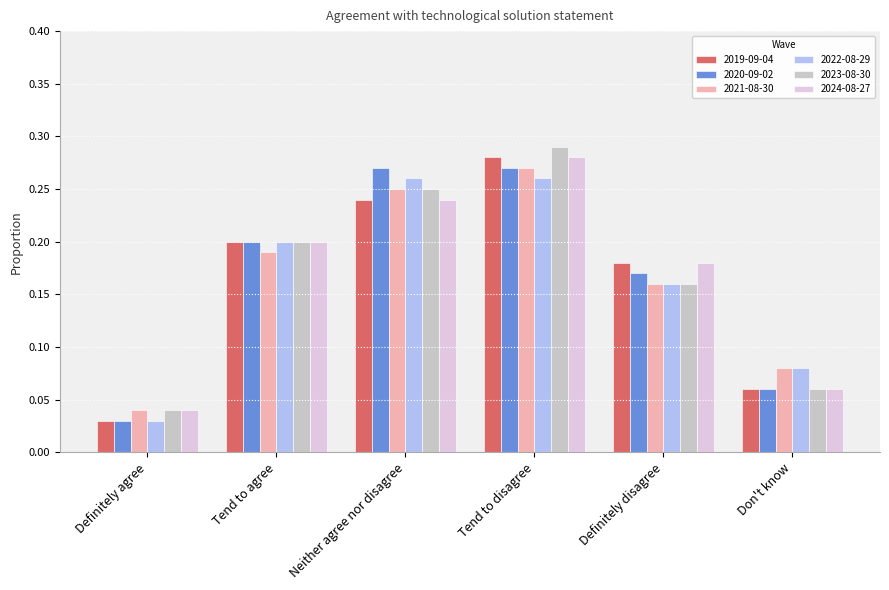

Is it true that 2023-08-30 equals 0.3 at Definitely disagree?

False